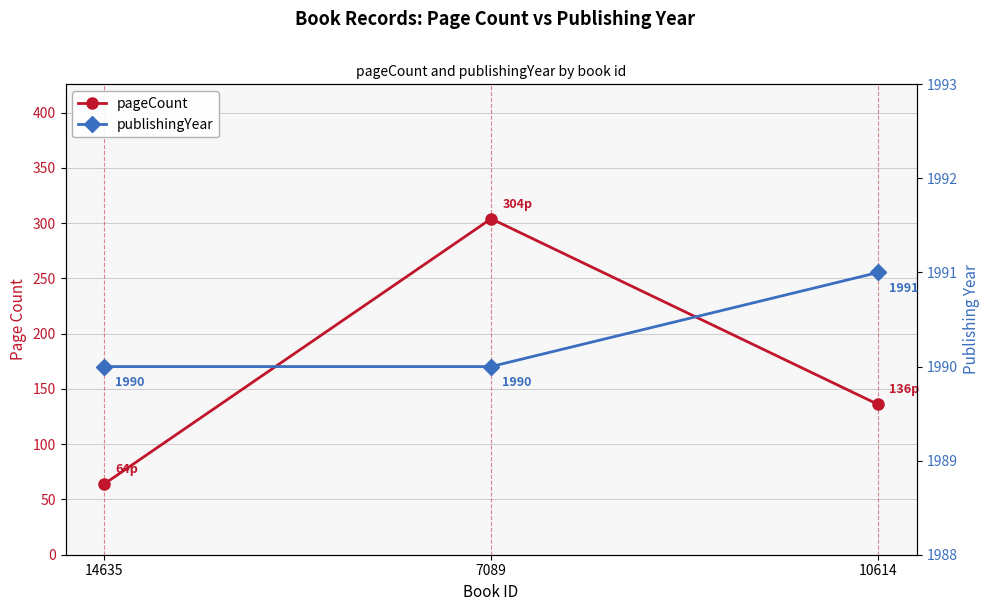

What is the average value of the publishingYear series?

1990